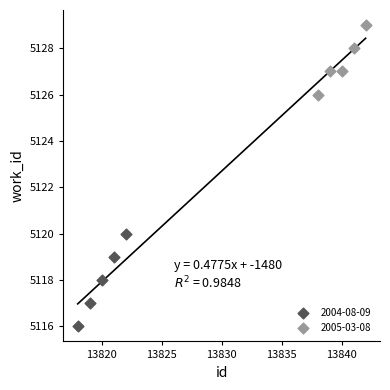

Which series contains the lowest Y value?

2004-08-09